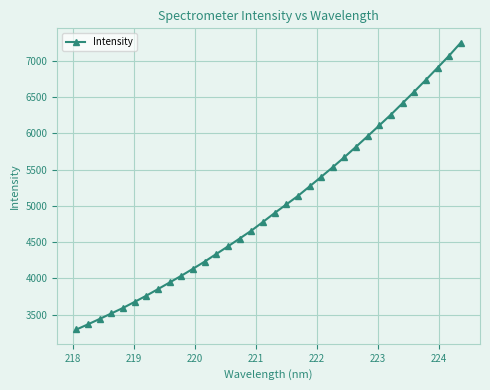

What is the value of the 24th point from the left?

5671.1